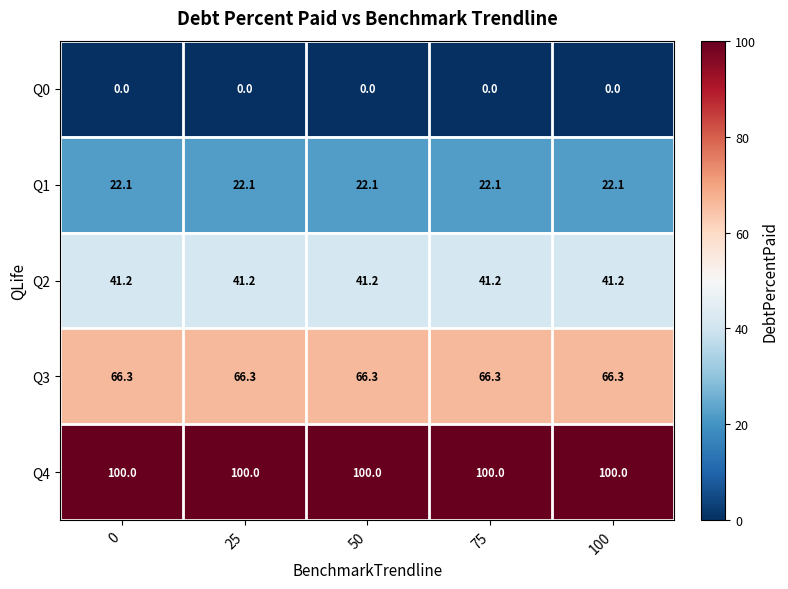

Count the number of data series in this chart.

5